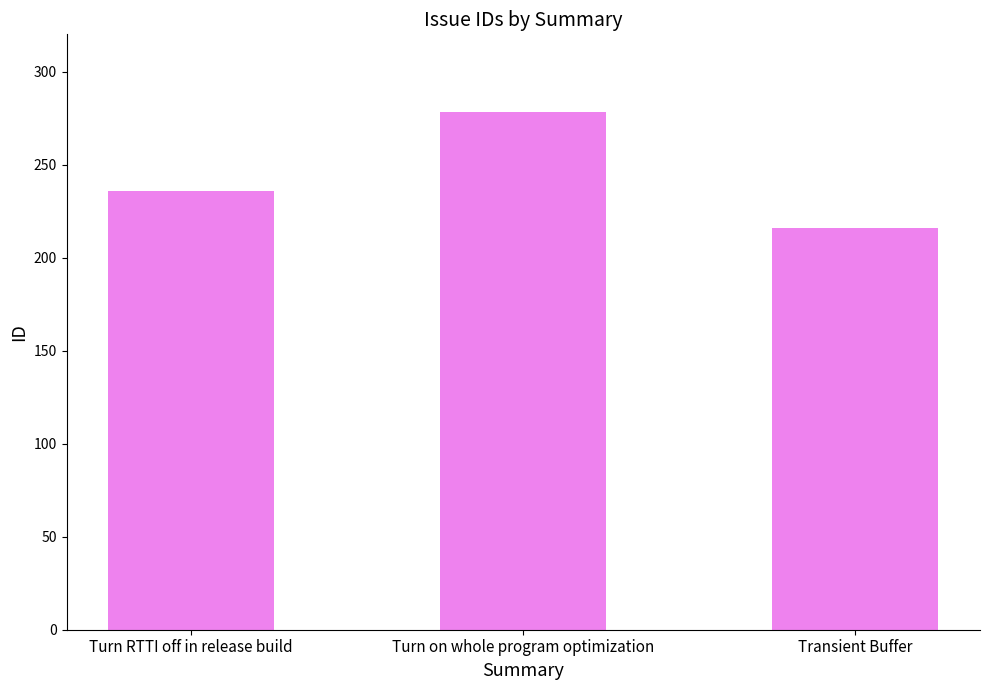

How many categories are shown in the chart?

3